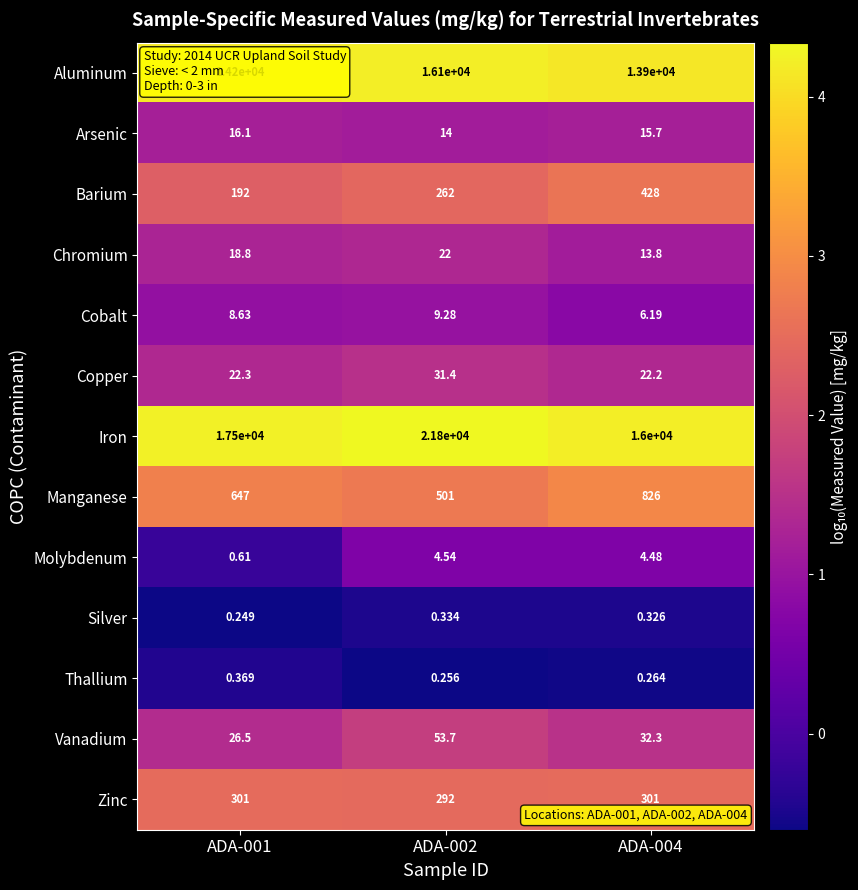

Which series has the widest spread of values?

Iron